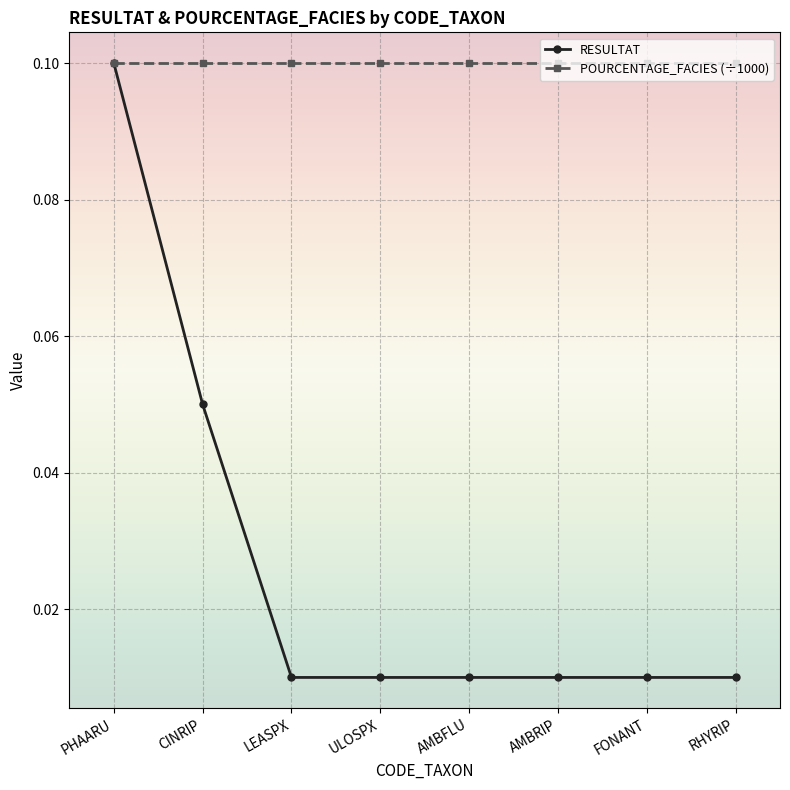

Which series has the largest total across all categories?

POURCENTAGE_FACIES (÷1000)